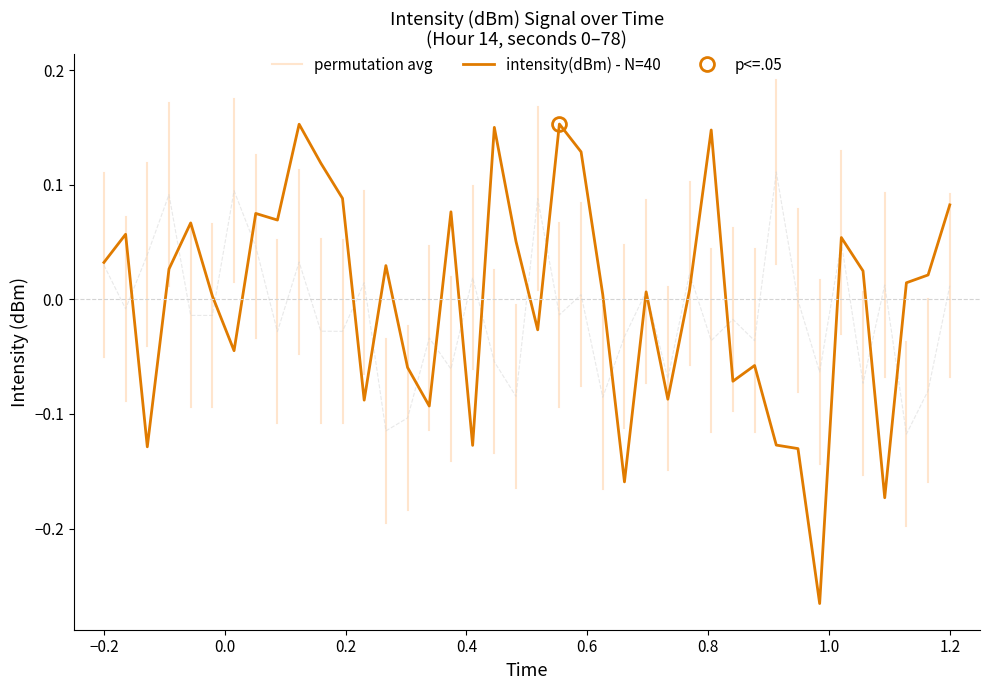

Reading right to left, what are all the values shown in this chart?

0.1	0.0	0.0	-0.2	0.0	0.1	-0.3	-0.1	-0.1	-0.1	-0.1	0.1	0.0	-0.1	0.0	-0.2	0.0	0.1	0.2	-0.0	0.1	0.2	-0.1	0.1	-0.1	-0.1	0.0	-0.1	0.1	0.1	0.2	0.1	0.1	-0.0	0.0	0.1	0.0	-0.1	0.1	0.0